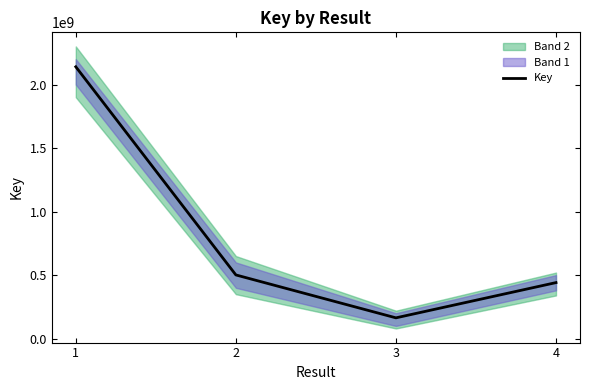

The chart shows a value of 130564233 at 2. True or false?

False